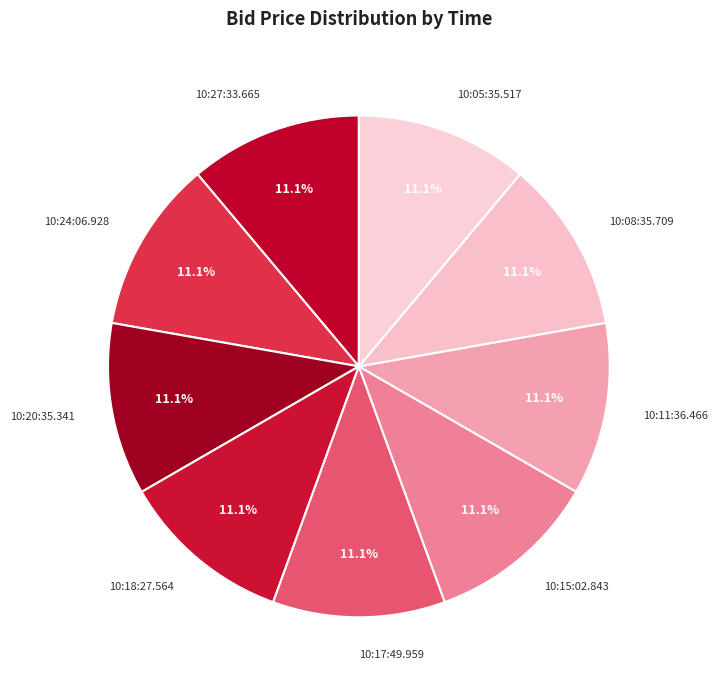

Does any single category account for the majority?

No